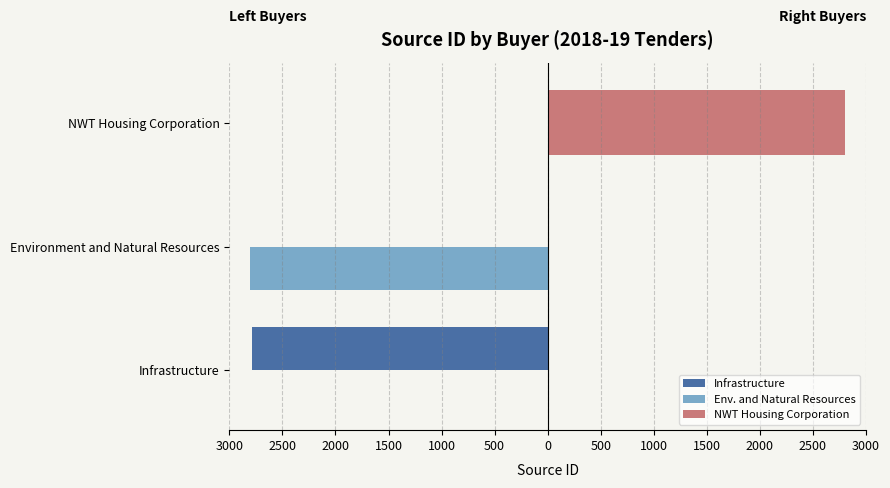

How many values in the Env. and Natural Resources series are below 0?

1